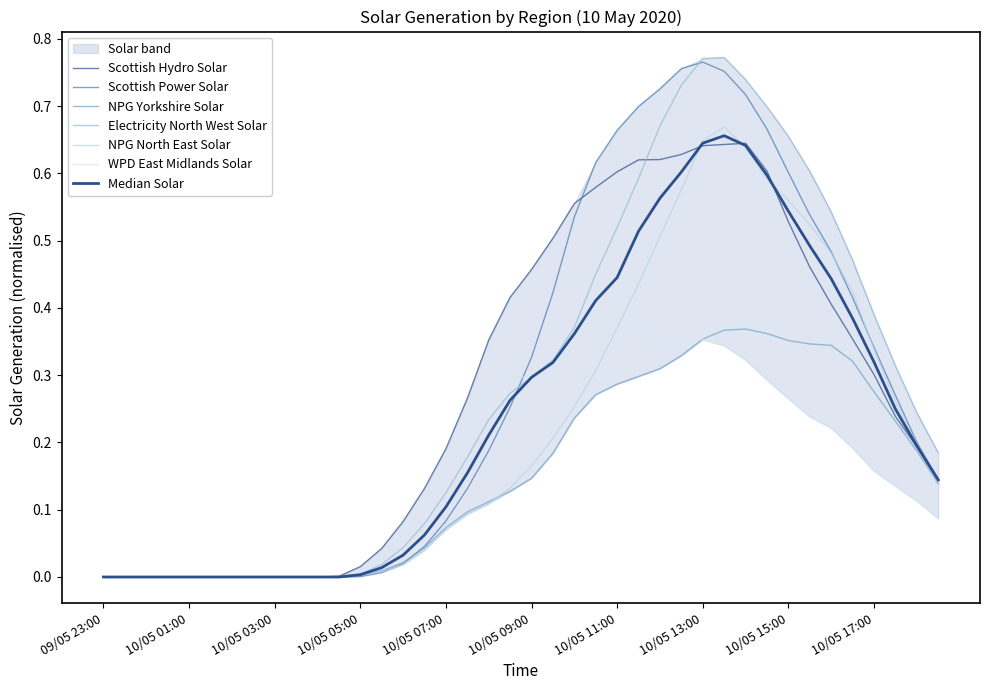

What is the spread (max minus min) of values at 10/05 07:00?

0.1